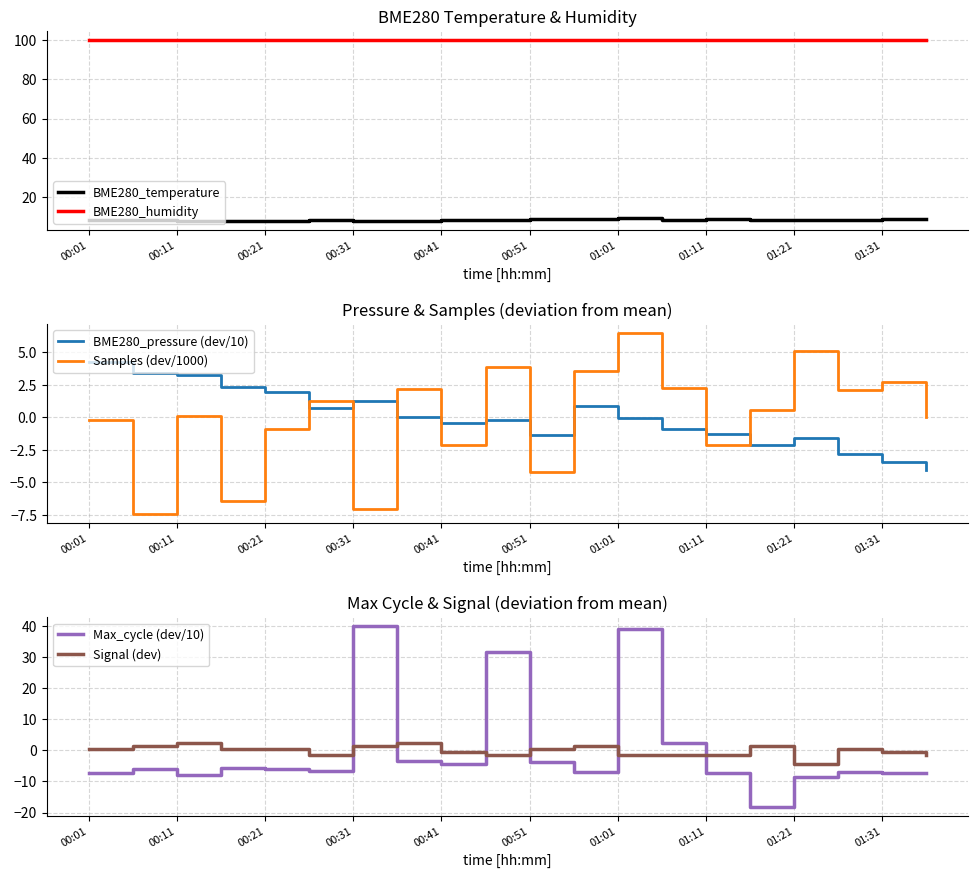

What is the highest value of the BME280_humidity series?

100.0